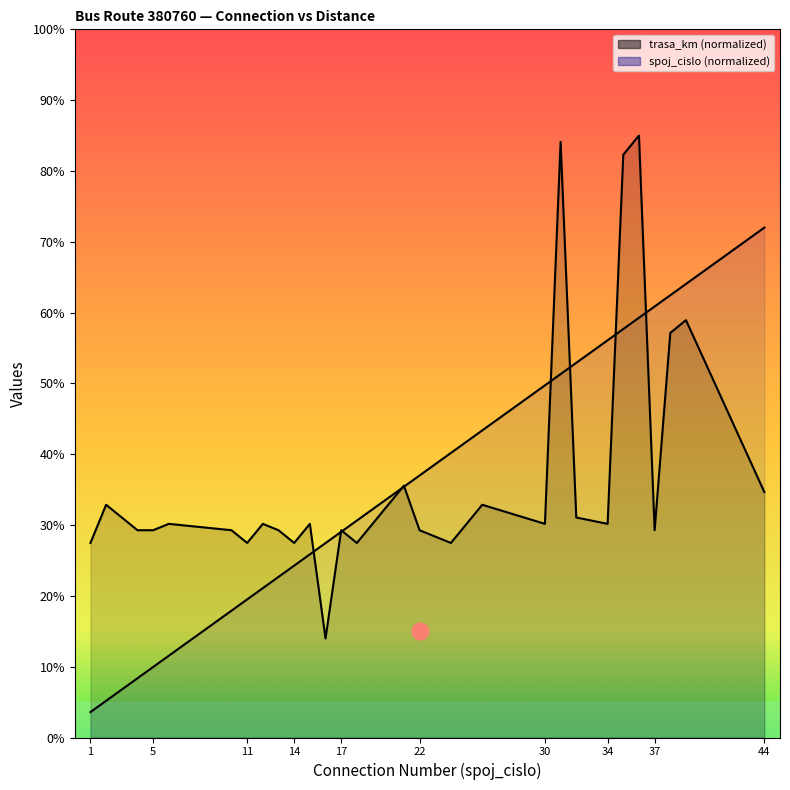

Which has a higher value, 21 or 17?

21